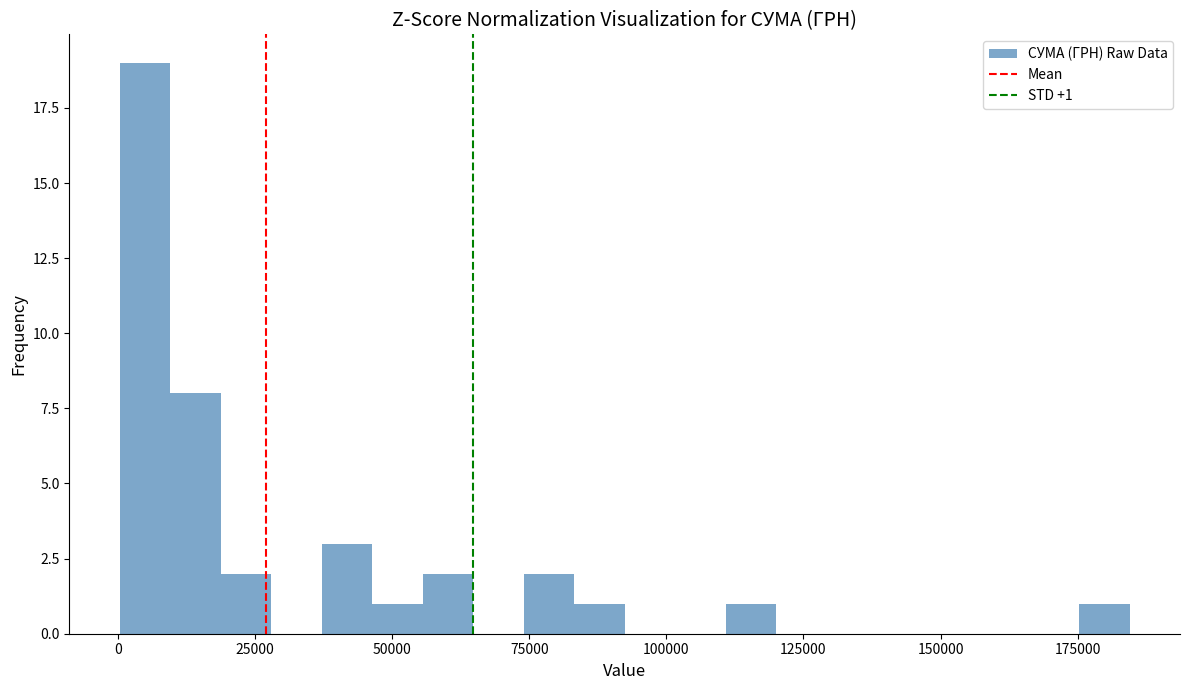

Around what value on the x-axis is the tallest bar? Give the approximate position of its centre, as read against the axis.

5000